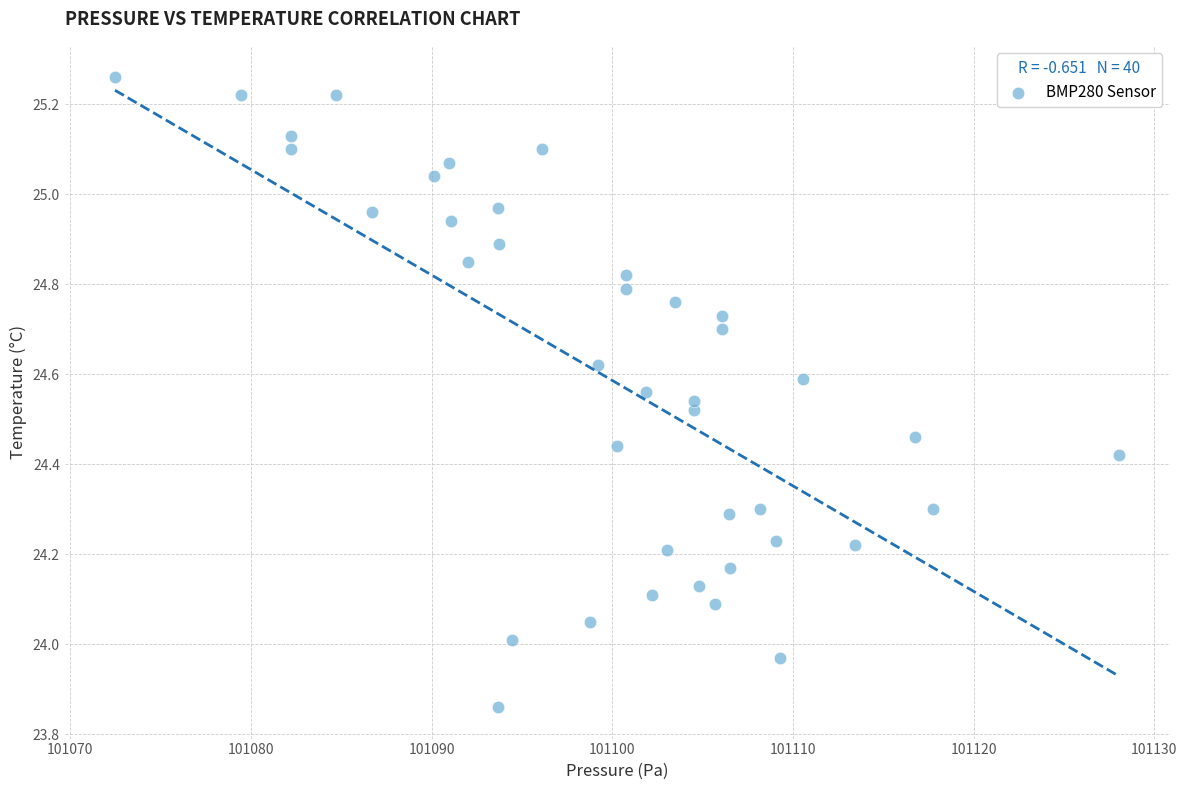

What is the range of X values (max minus min)?

55.6